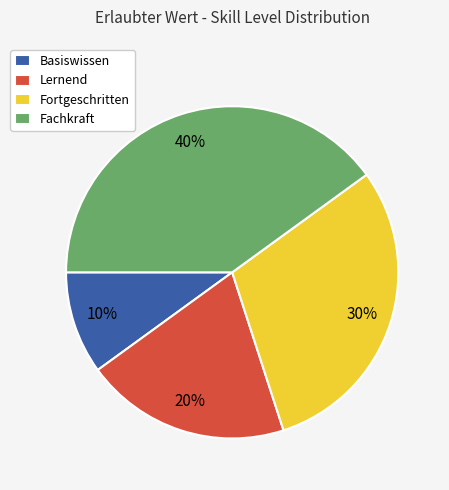

Which slice is the largest?

Fachkraft